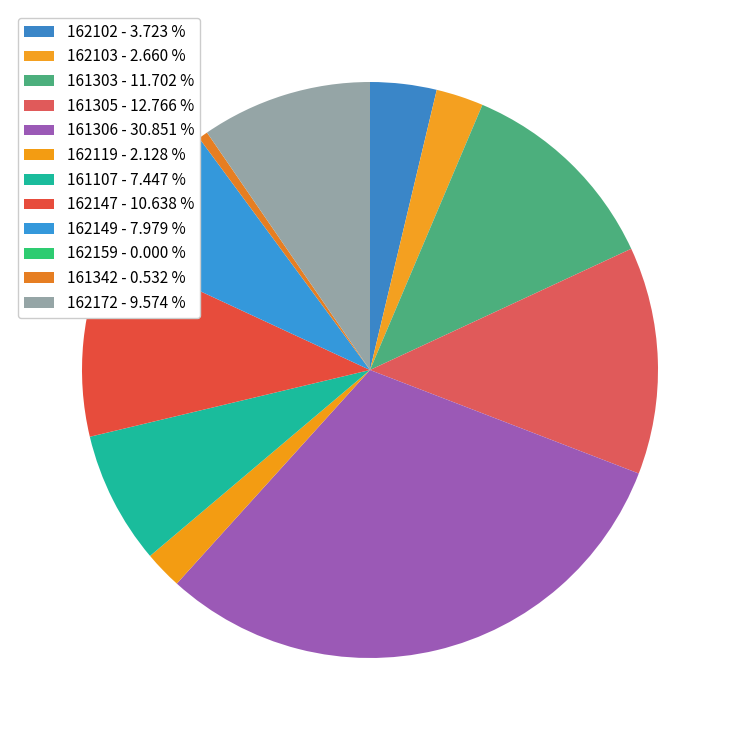

To the nearest percent, what percentage of the pie is 162102?

4%